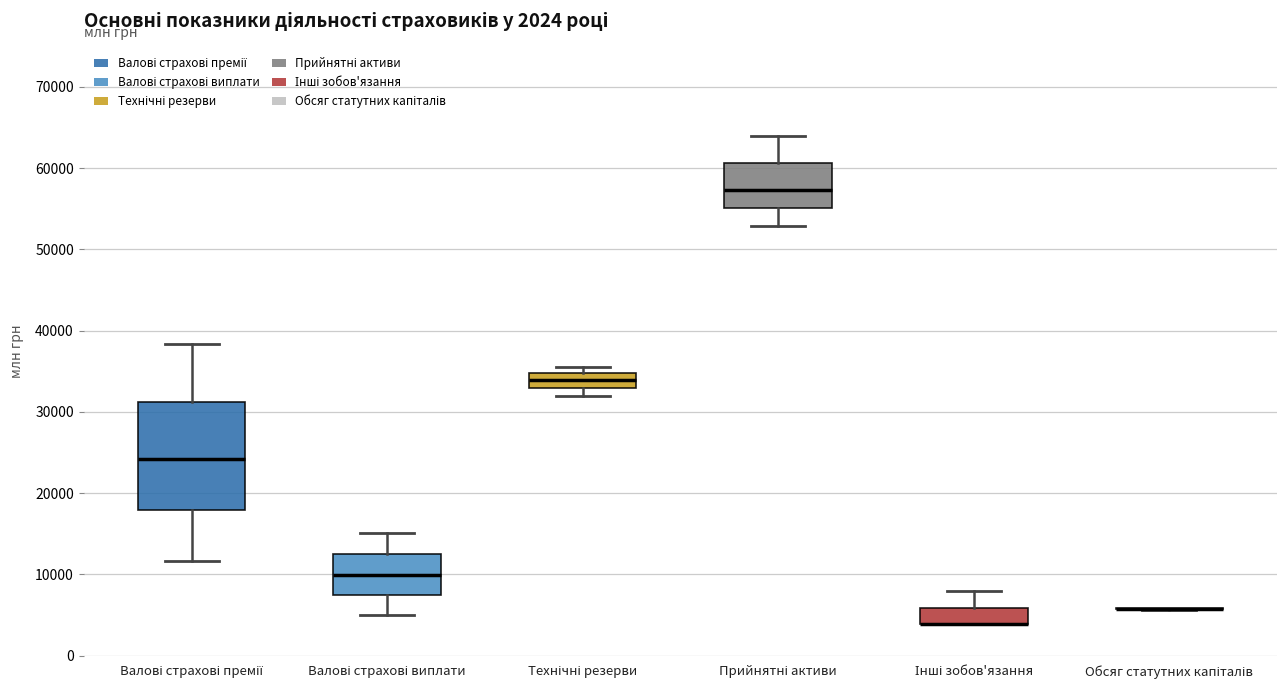

Which box is the tallest, from its lower edge to its upper edge?

Валові страхові премії